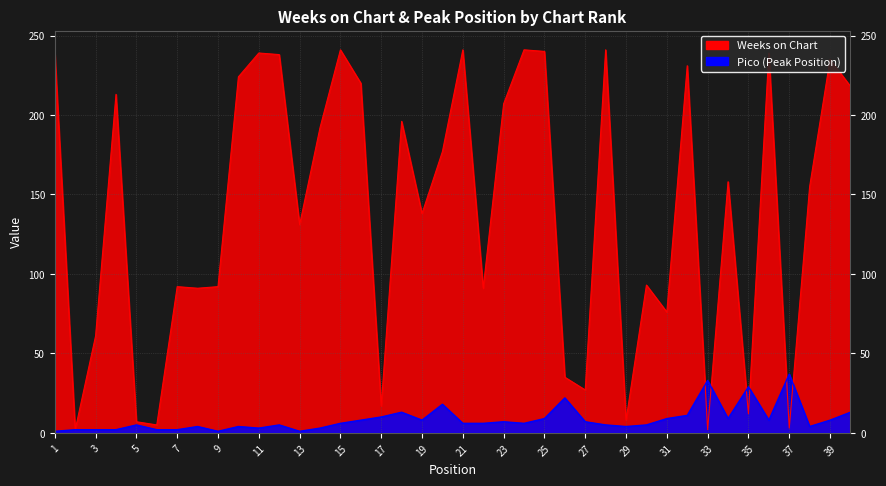

The value of Weeks on Chart at 11 is 239. True or false?

True